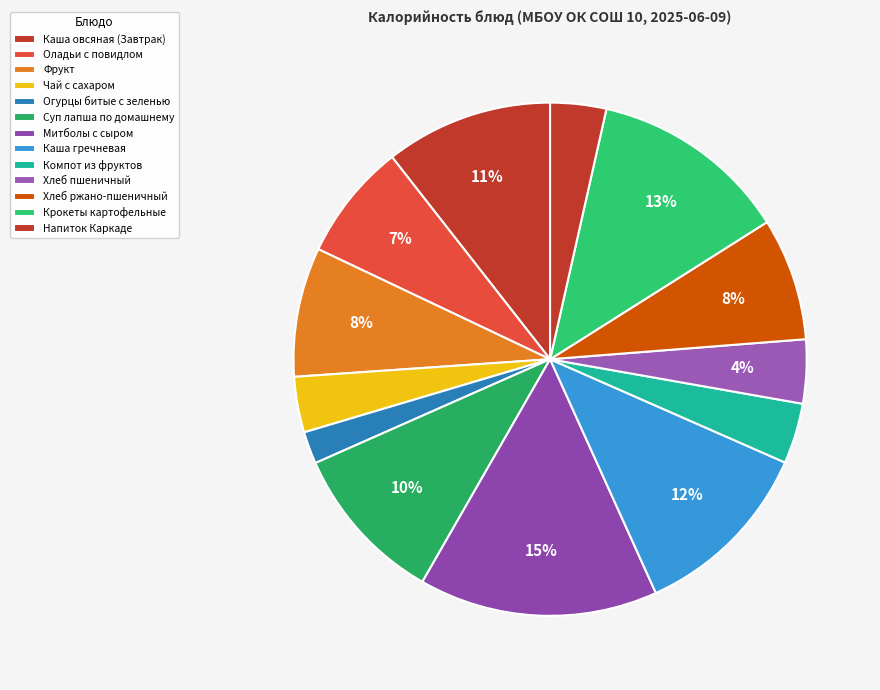

What is the ratio of the value at Хлеб пшеничный to the value at Напиток Каркаде?

1.1